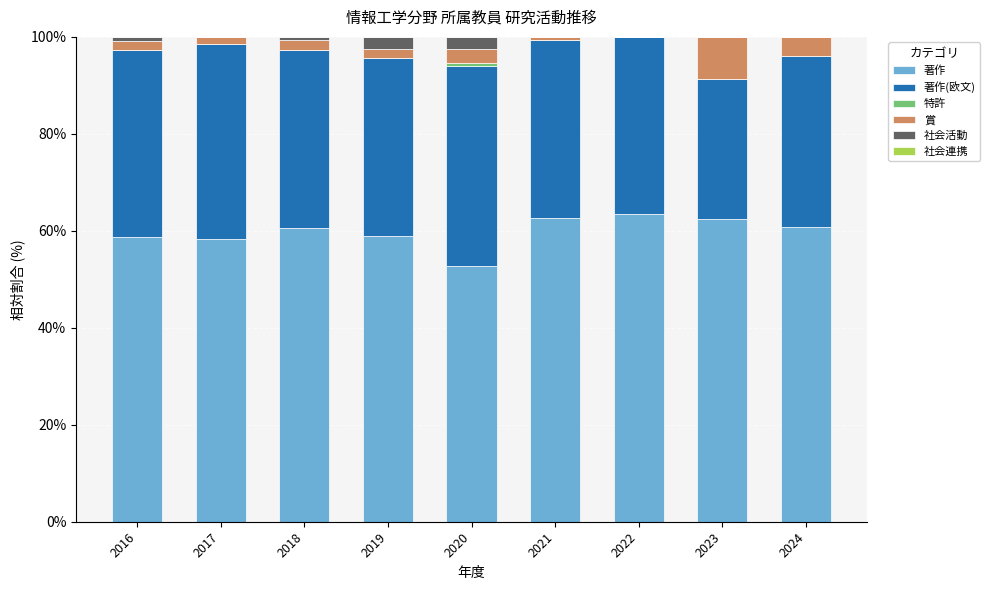

What is the total value across all series at 2022?

100.0